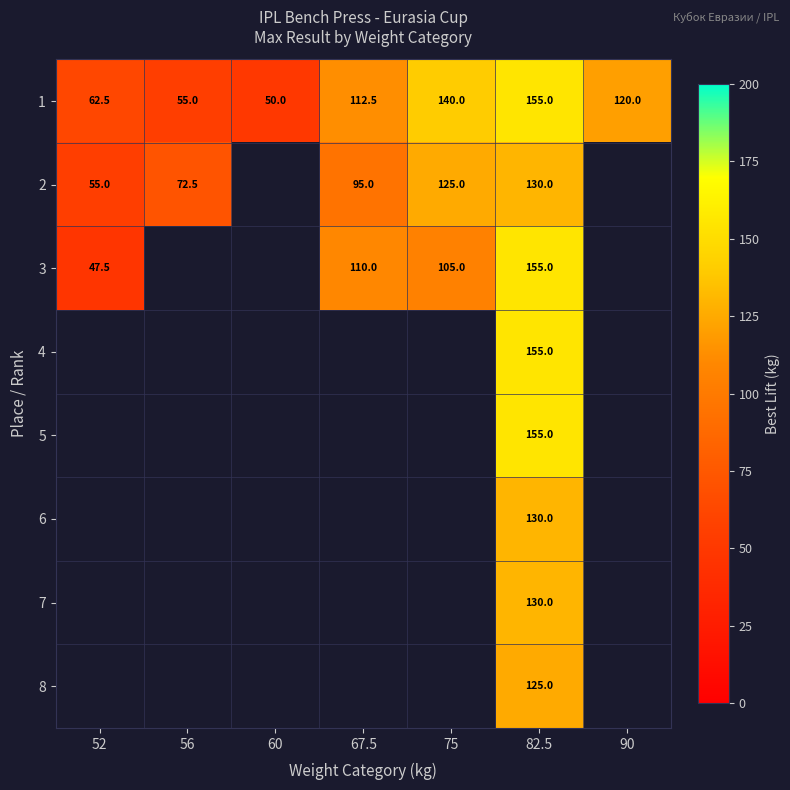

True or false: 3 has a value of 55.5 at 75.

False